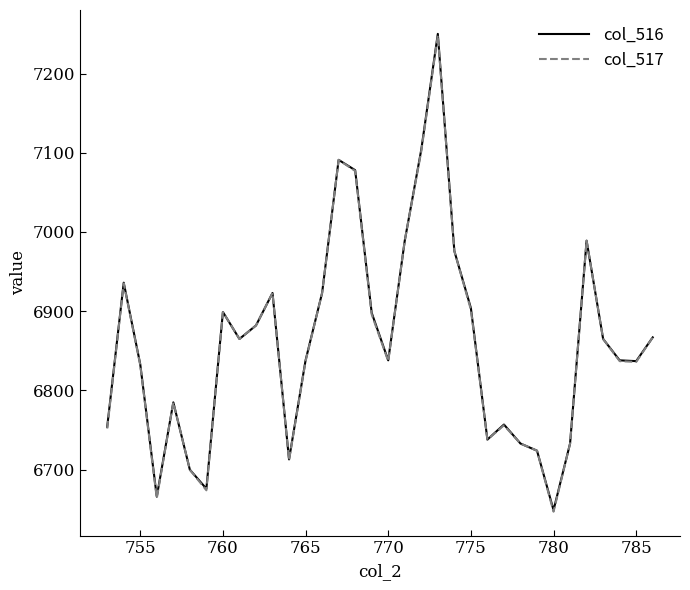

What are all the series names shown in the legend?

col_516, col_517